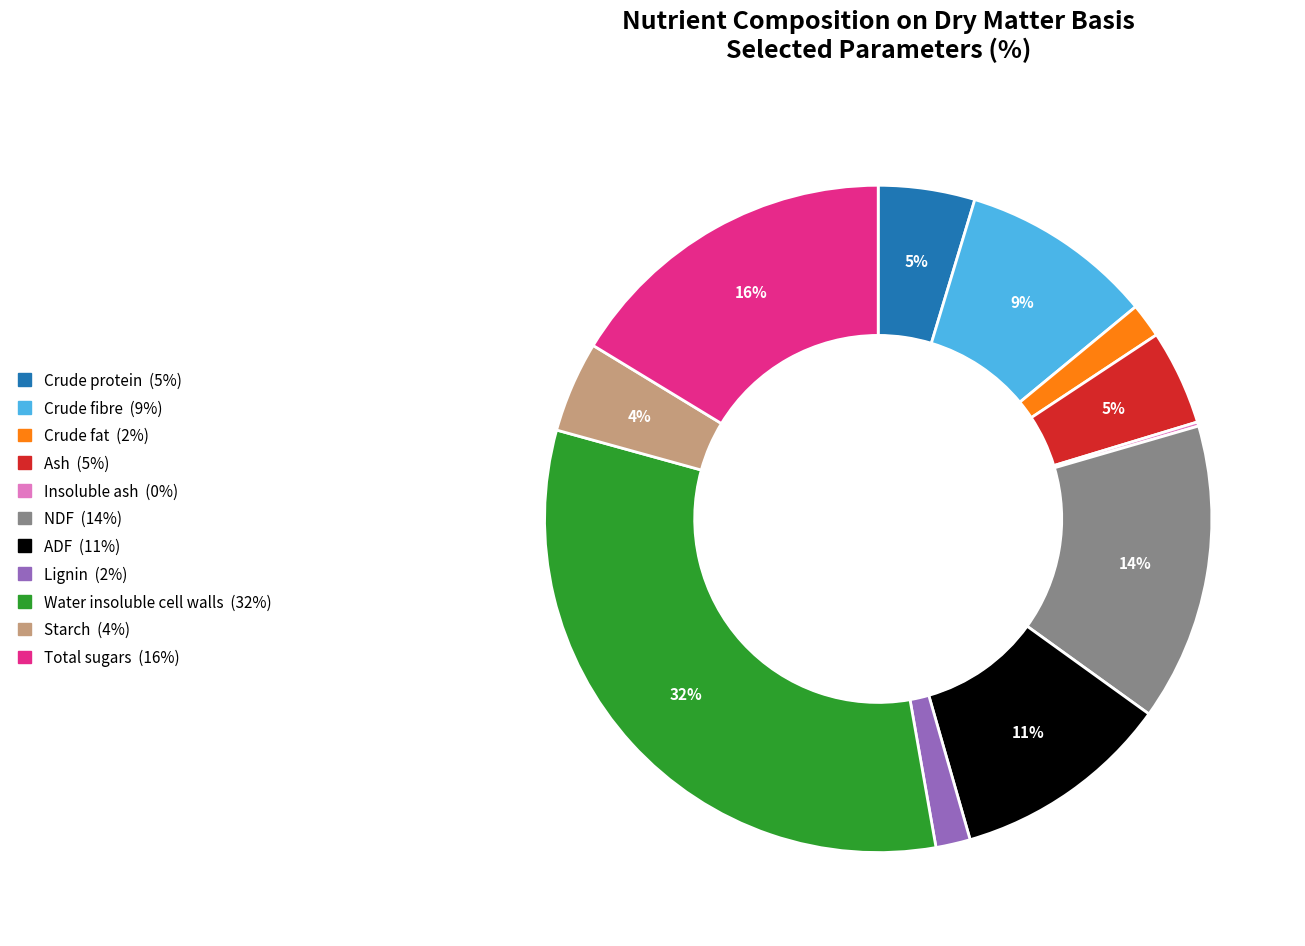

Do Crude protein and Starch together represent more than half of the pie?

No